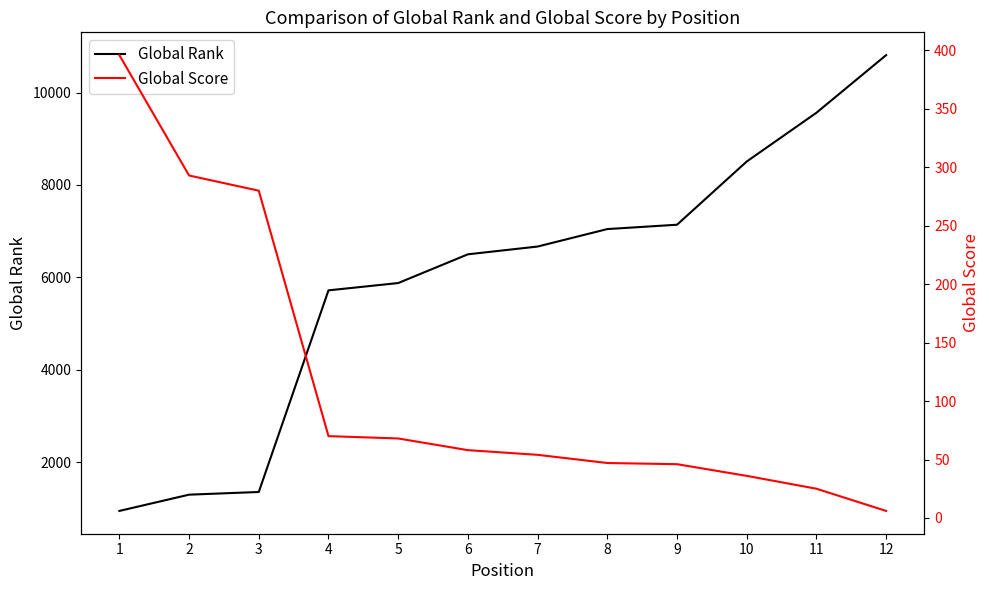

Rank the series by their average value, from highest to lowest.

Global Rank, Global Score